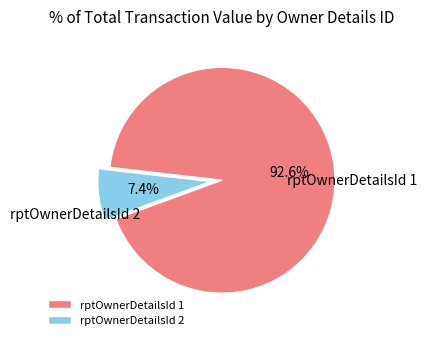

What percentage do rptOwnerDetailsId 2 and rptOwnerDetailsId 1 together represent?

100.0%